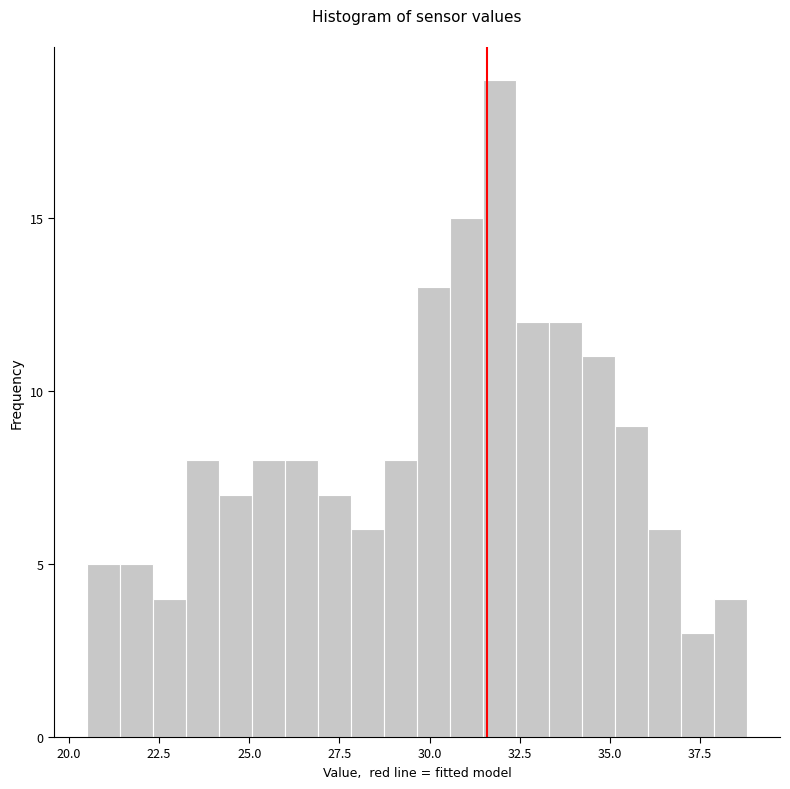

Around what value on the x-axis is the tallest bar? Give the approximate position of its centre, as read against the axis.

32.0